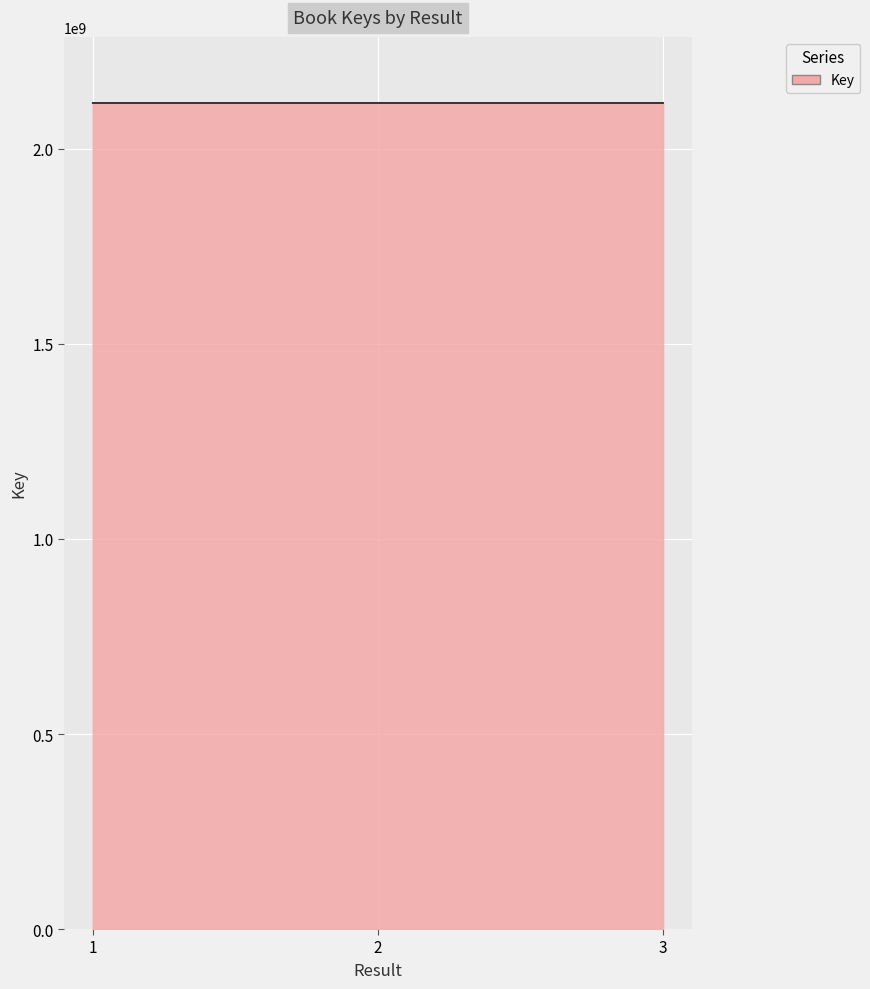

How many lines are shown in the chart?

1